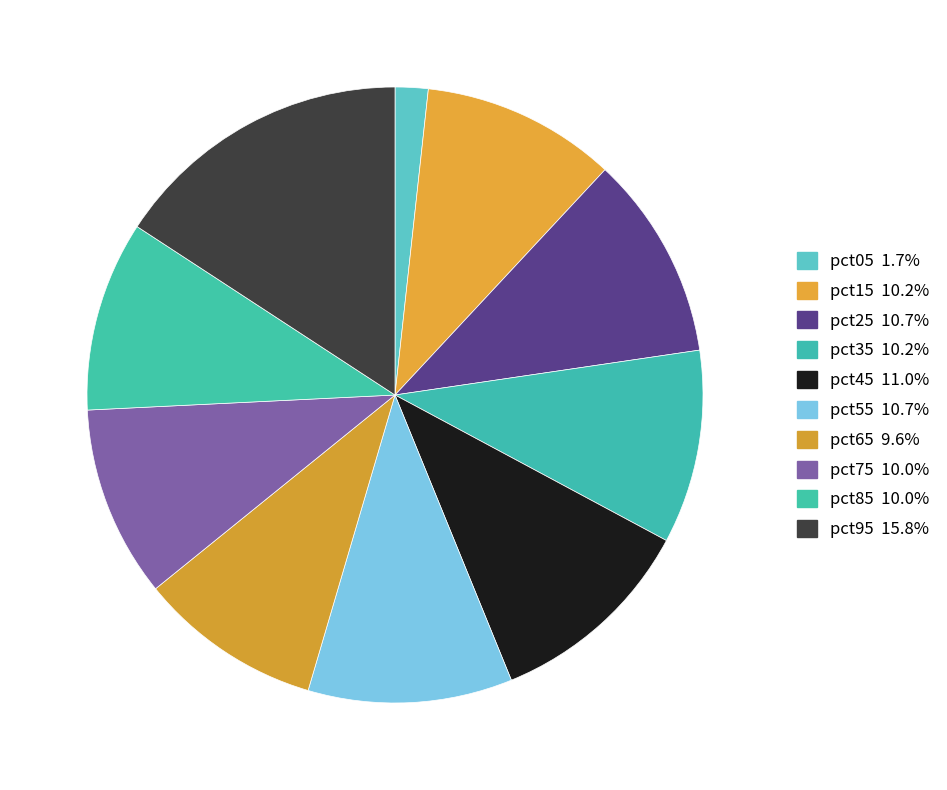

Count the number of slices in the pie.

10